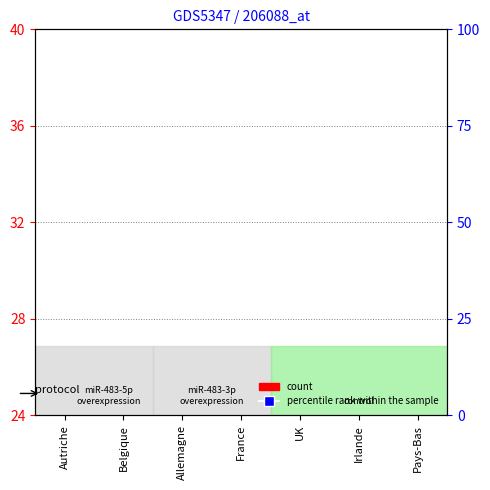

Which has a higher value, Irlande or Pays-Bas?

Irlande